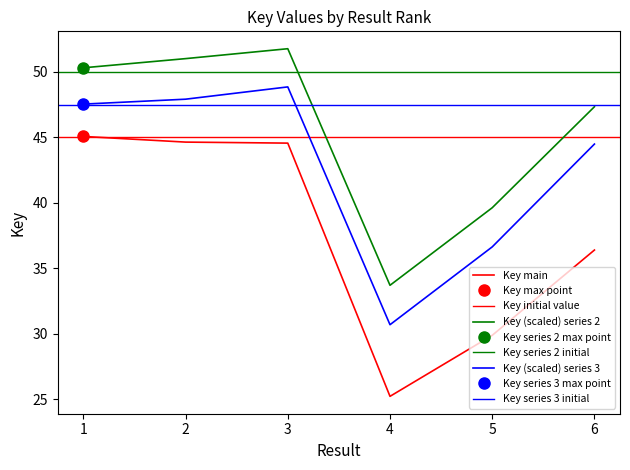

Reading right to left, extract all data points from this chart.

6=36.4	5=29.9	4=25.2	3=44.6	2=44.6	1=45.1